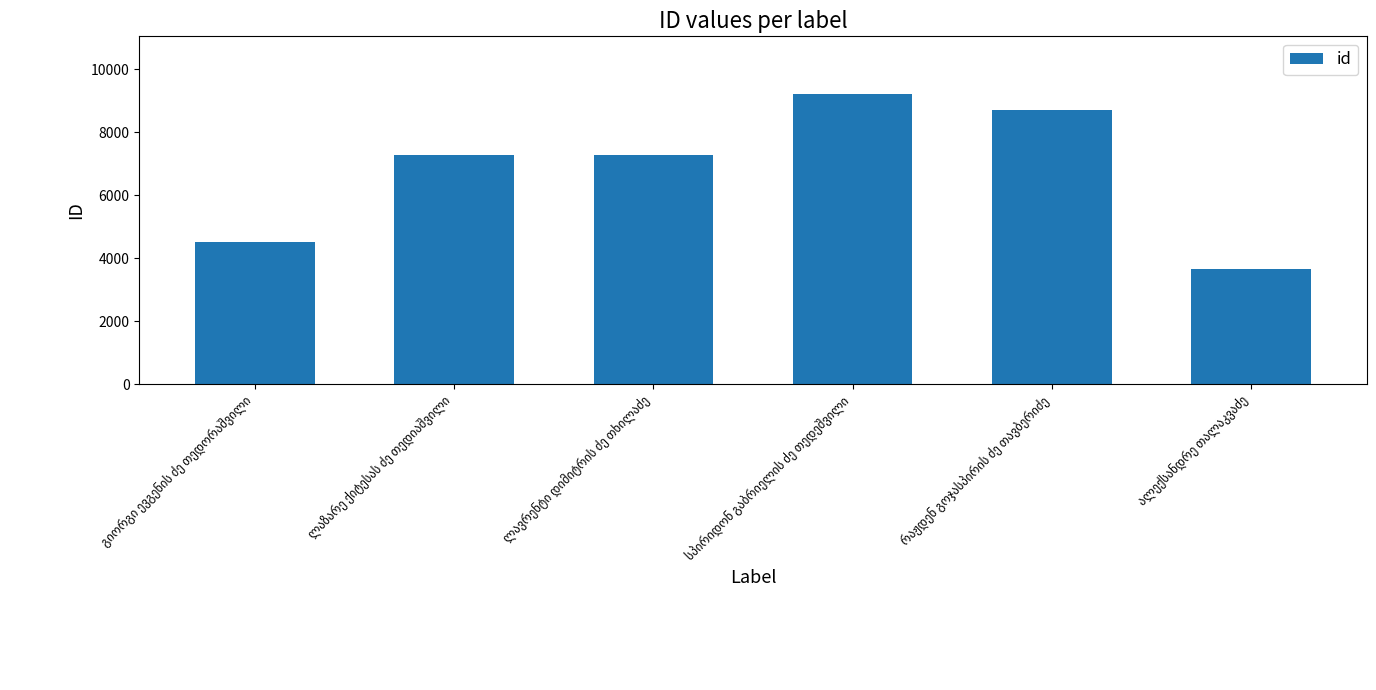

What is the difference between the maximum and minimum values?

5553